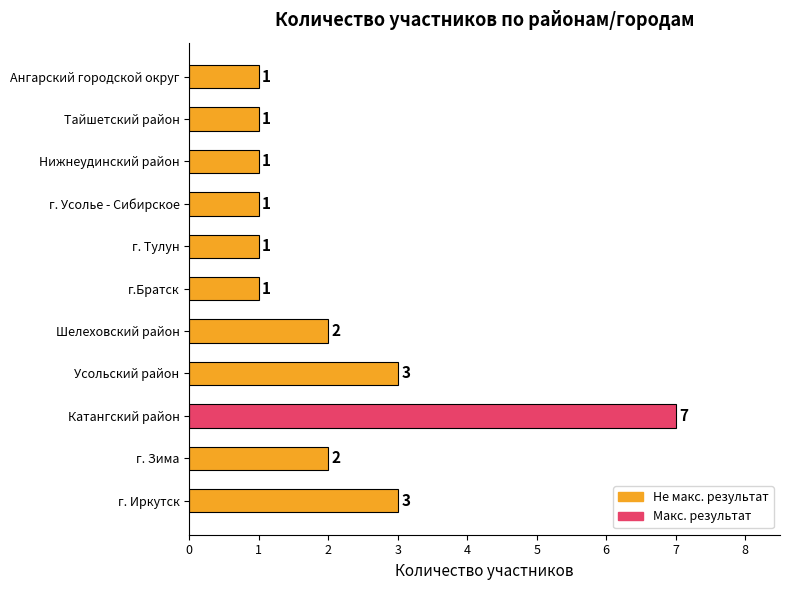

How many categories are shown in the chart?

11